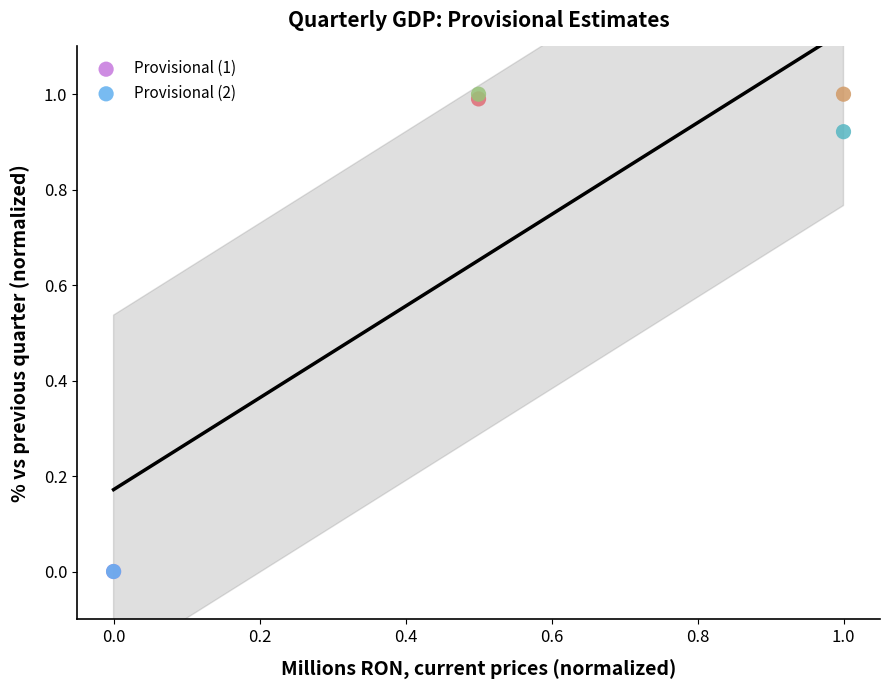

What are all the series names shown in the legend?

Provisional (1), Provisional (2)